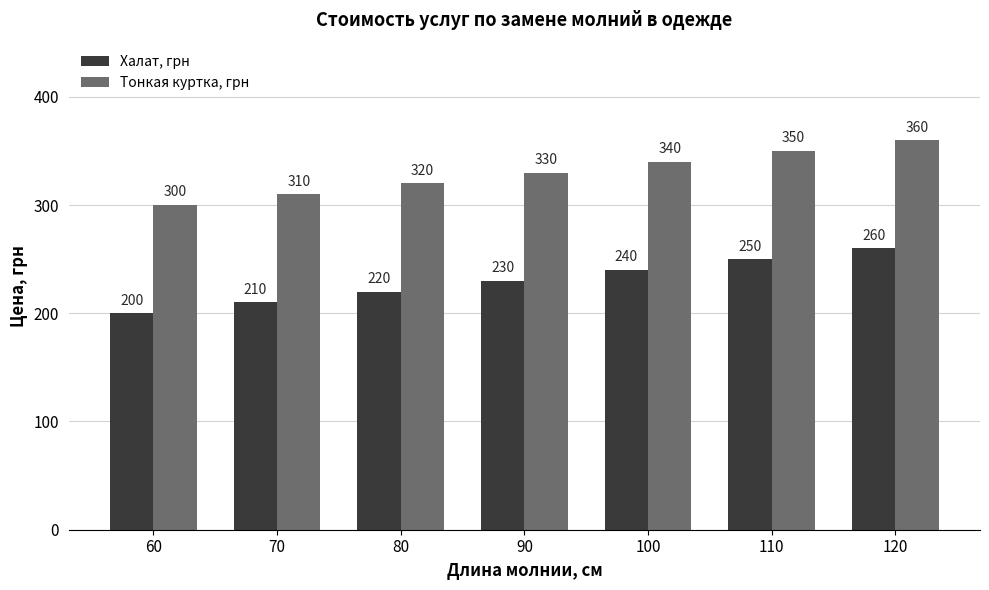

Reading left to right, extract all data points from this chart.

Халат, грн: 60=200	70=210	80=220	90=230	100=240	110=250	120=260
Тонкая куртка, грн: 60=300	70=310	80=320	90=330	100=340	110=350	120=360